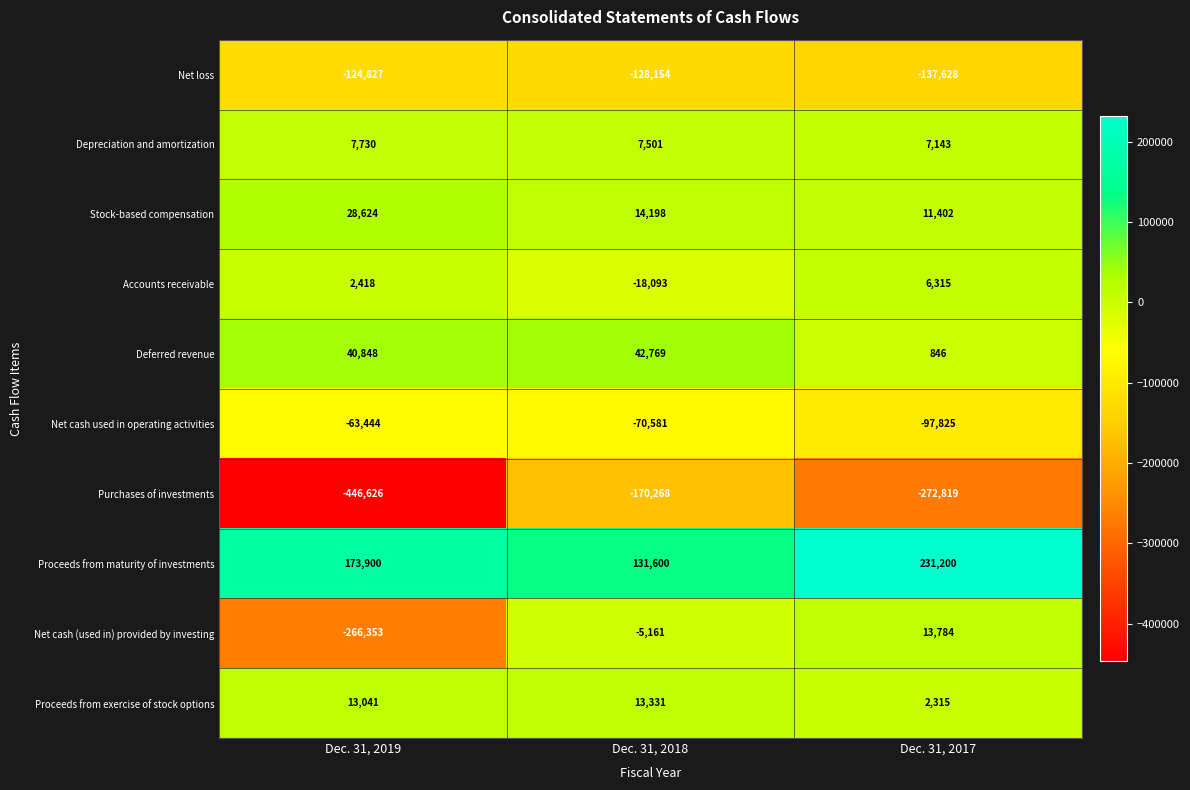

What is the difference between the highest and lowest values at Dec. 31, 2018?

301868